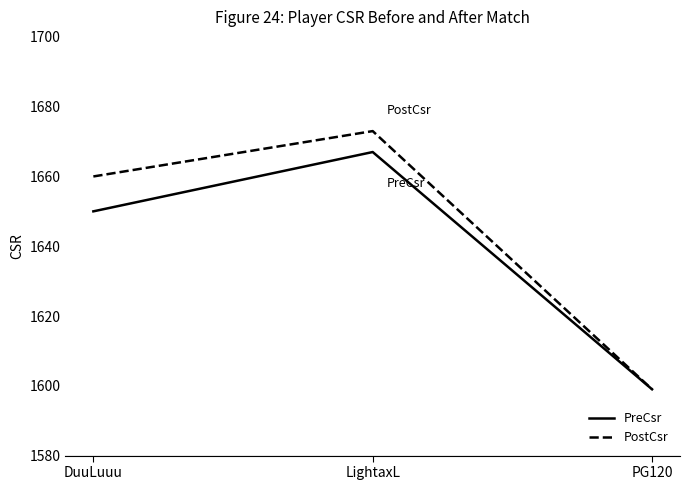

What is the difference between the PreCsr values at LightaxL and DuuLuuu?

17